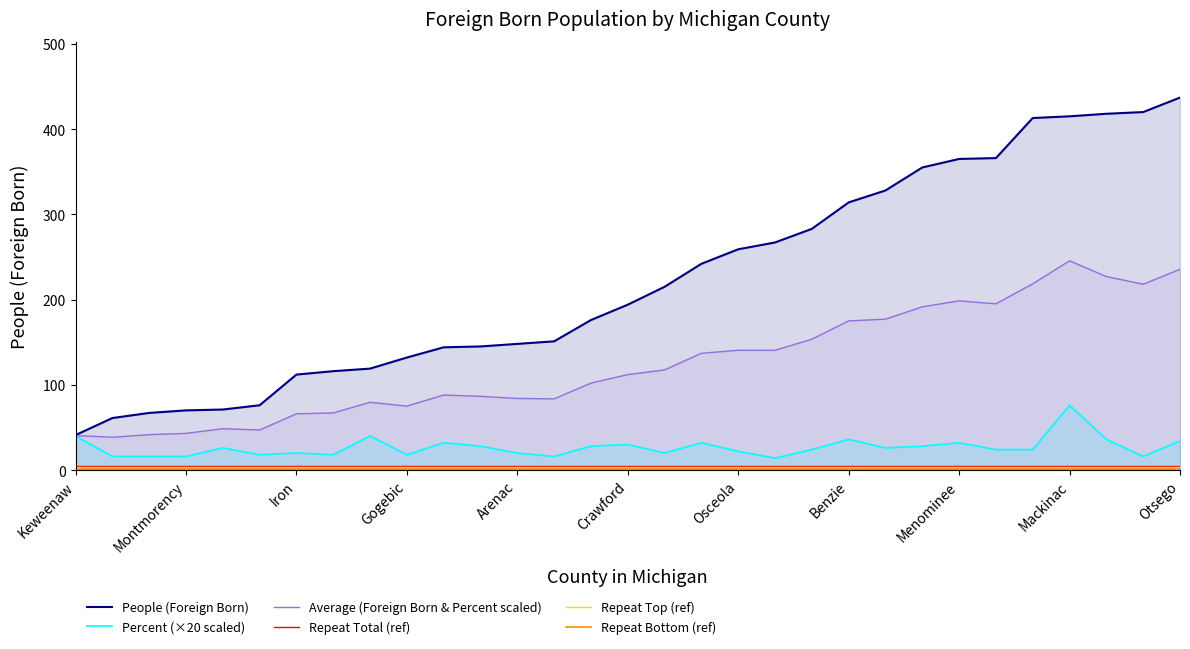

True or false: Repeat Bottom (ref) and Repeat Total (ref) cross at least once.

False